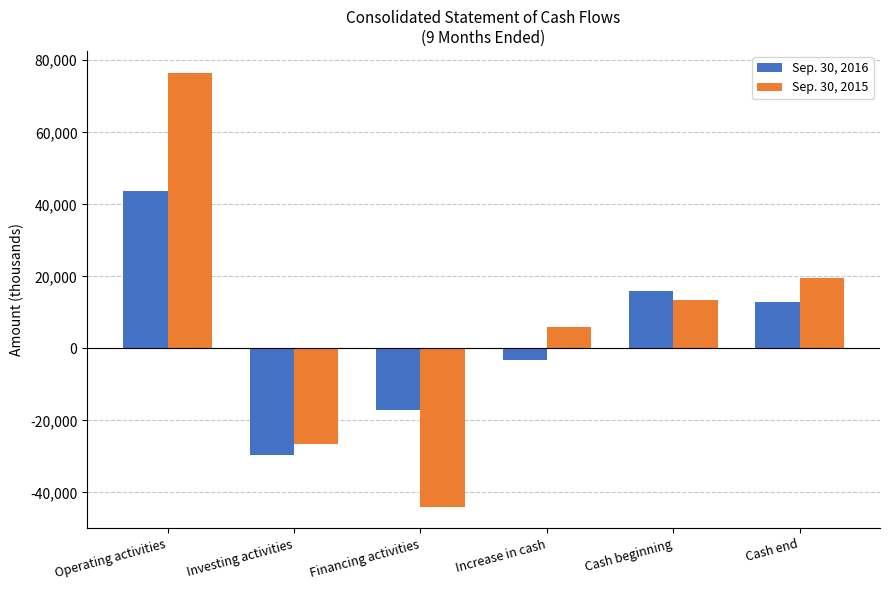

What is the average value of the Sep. 30, 2015 series?

7507